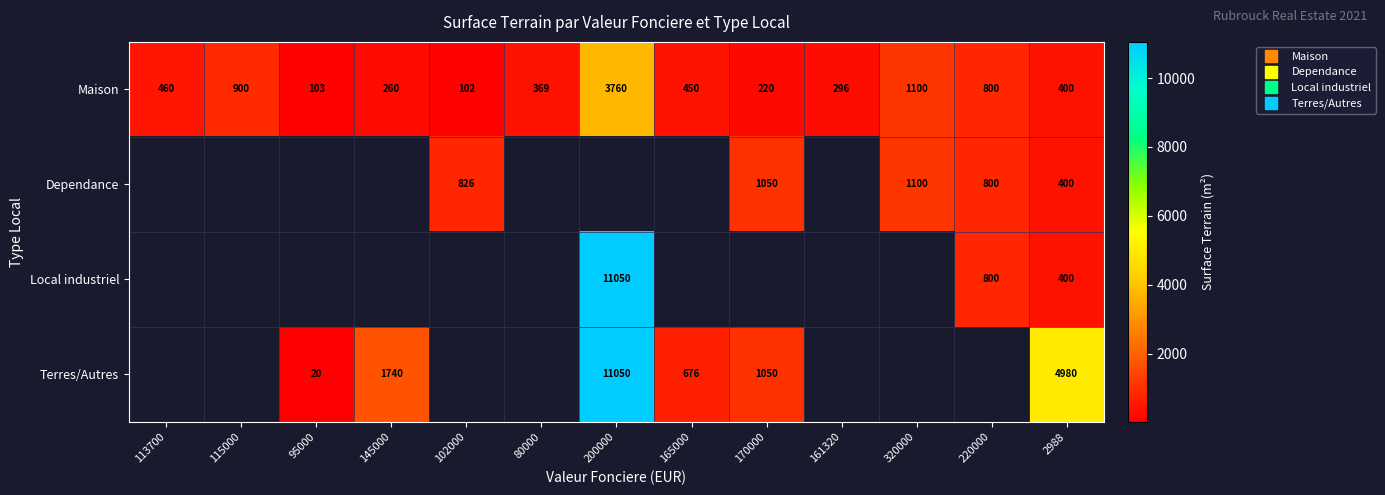

The Maison series shows 296.0 at 161320. True or false?

True